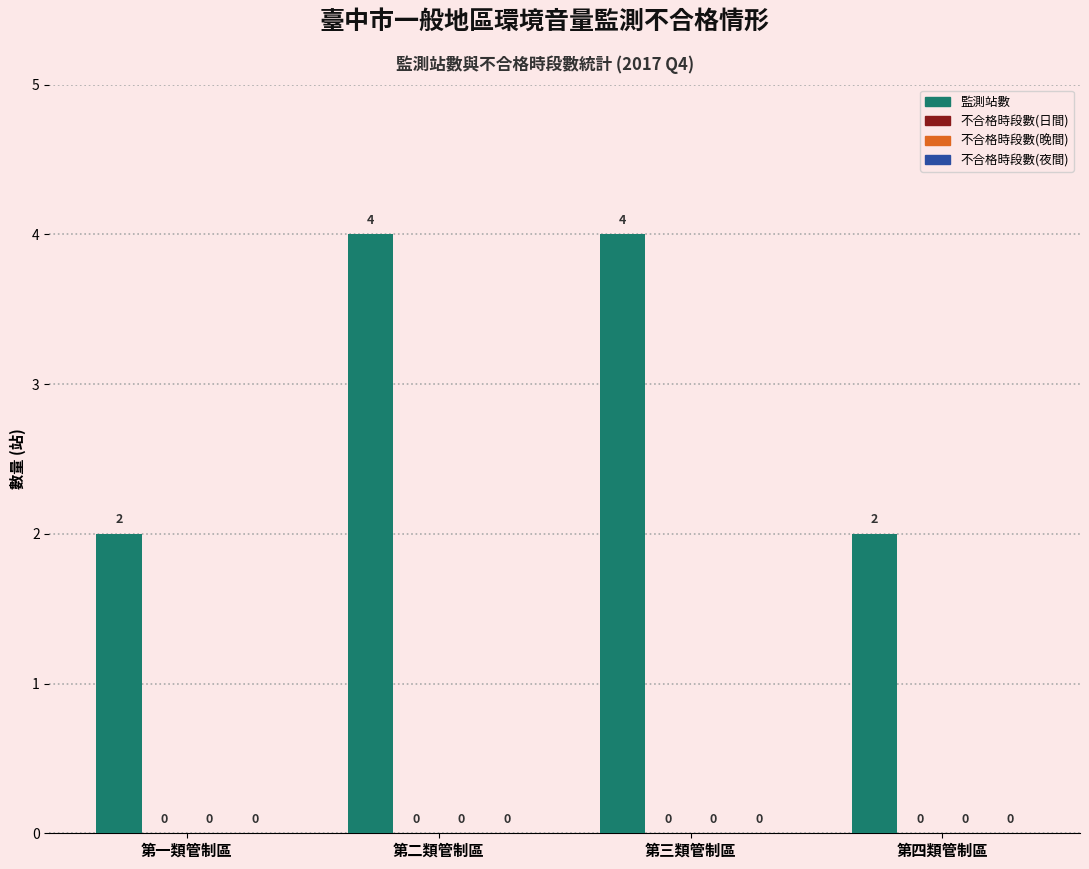

Reading left to right, list all the values displayed in this chart.

監測站數: 第一類管制區=2	第二類管制區=4	第三類管制區=4	第四類管制區=2
不合格時段數(日間): 第一類管制區=0	第二類管制區=0	第三類管制區=0	第四類管制區=0
不合格時段數(晚間): 第一類管制區=0	第二類管制區=0	第三類管制區=0	第四類管制區=0
不合格時段數(夜間): 第一類管制區=0	第二類管制區=0	第三類管制區=0	第四類管制區=0